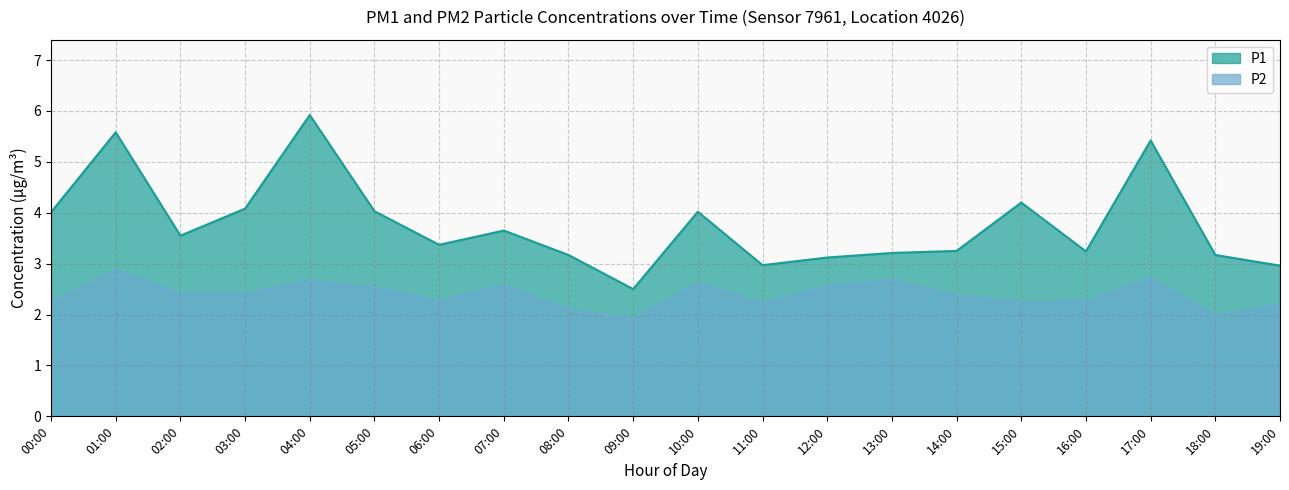

What is the difference between the maximum and minimum values in the P1 series?

3.4